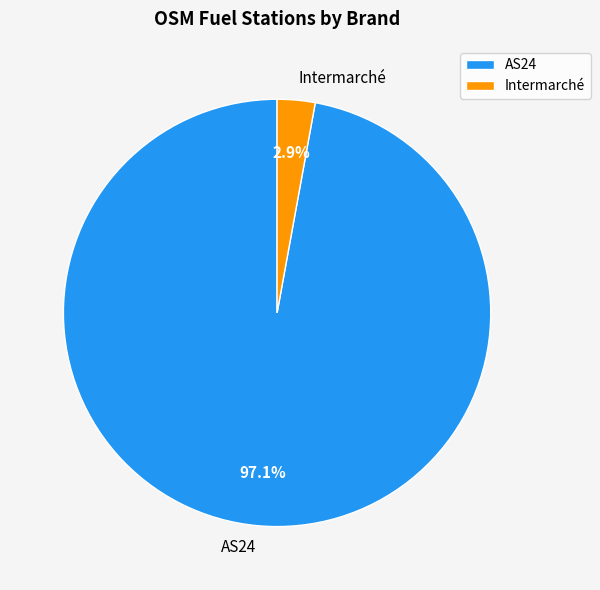

How many slices are in this pie chart?

2